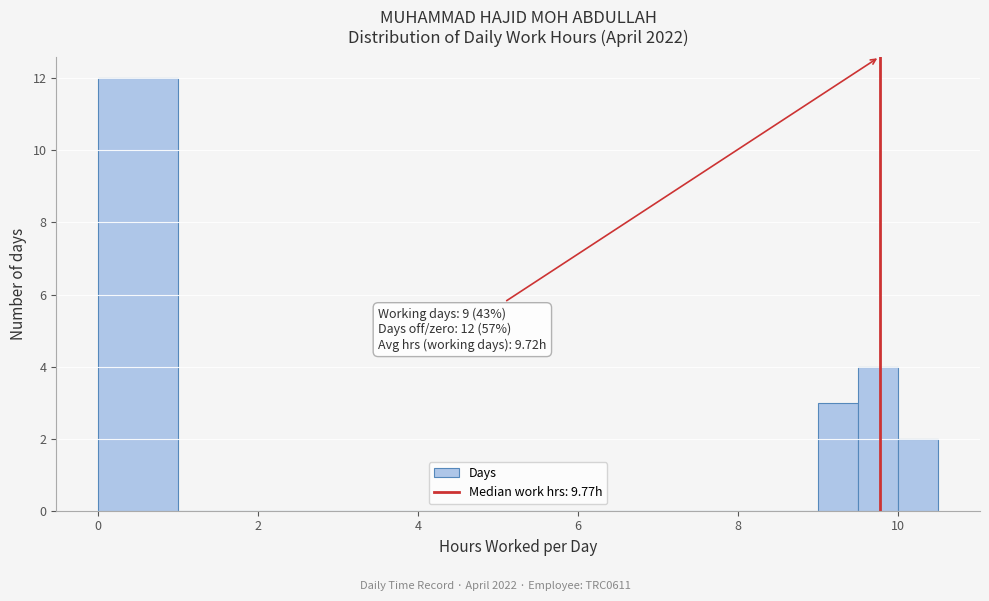

Read against the x-axis, roughly where is the centre of the tallest bar?

0.6